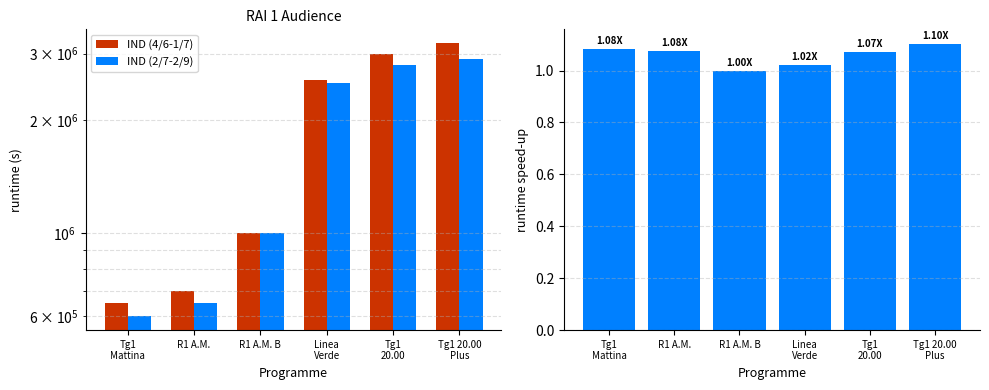

What is the difference between the maximum and minimum values in the IND (4/6-1/7) series?

2550000.0